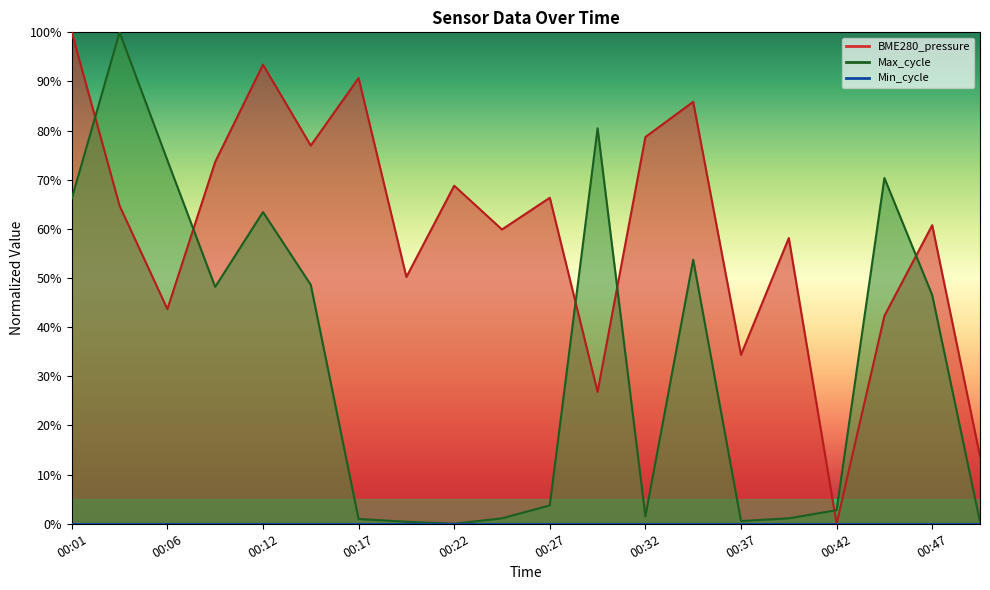

True or false: BME280_pressure has a value of 0.6 at 00:42.

False